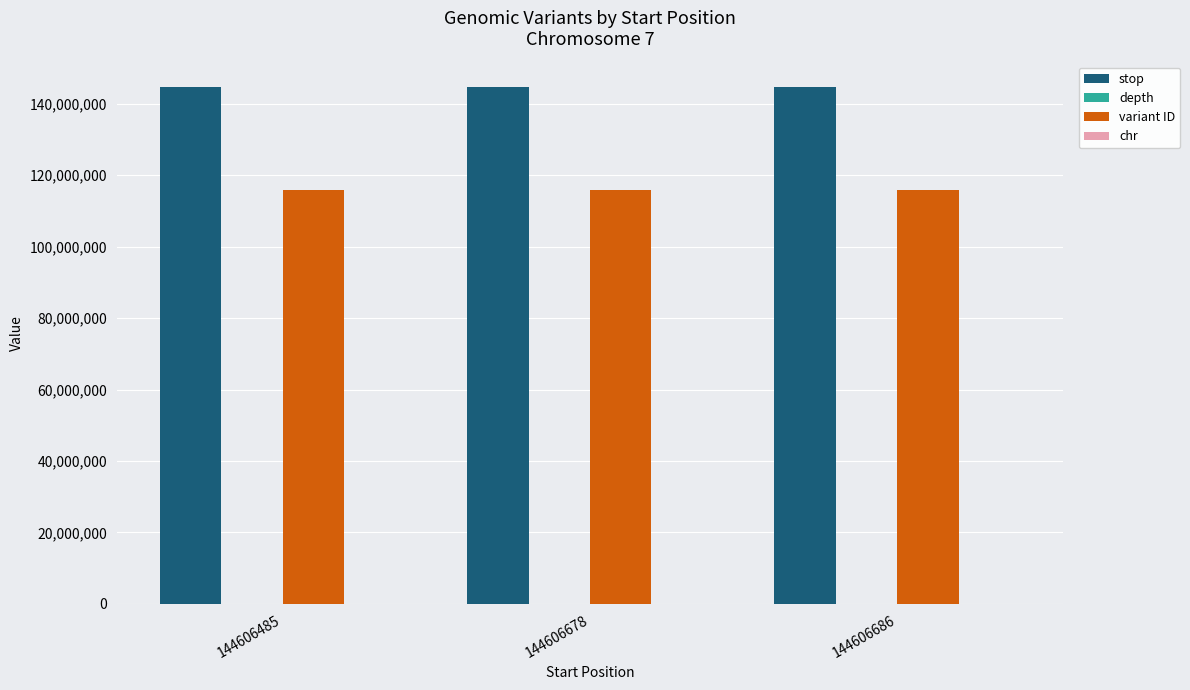

What is the greatest value displayed?

144606687